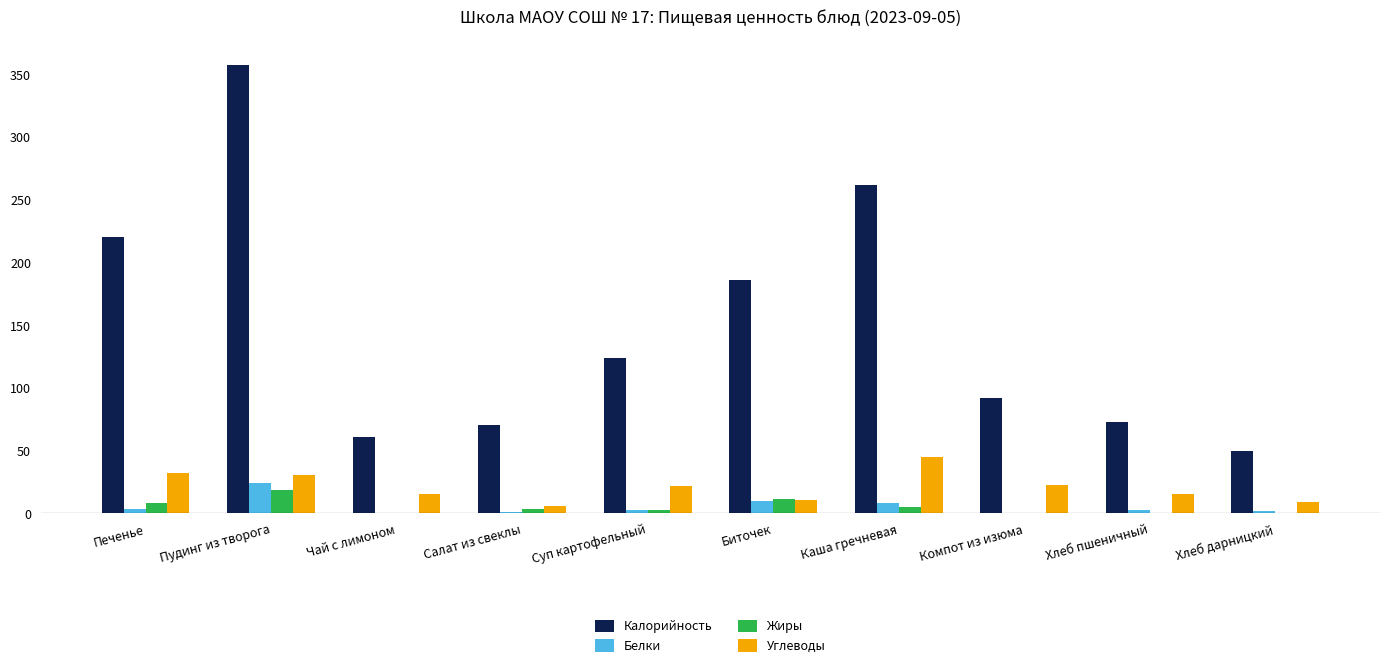

The value of Калорийность at Хлеб пшеничный is 73.2. True or false?

True